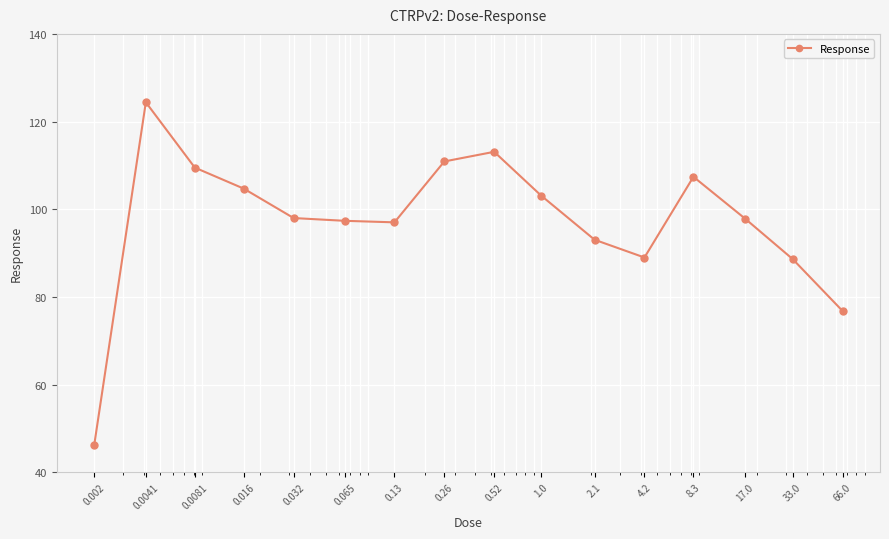

Does the chart have visible grid lines?

Yes